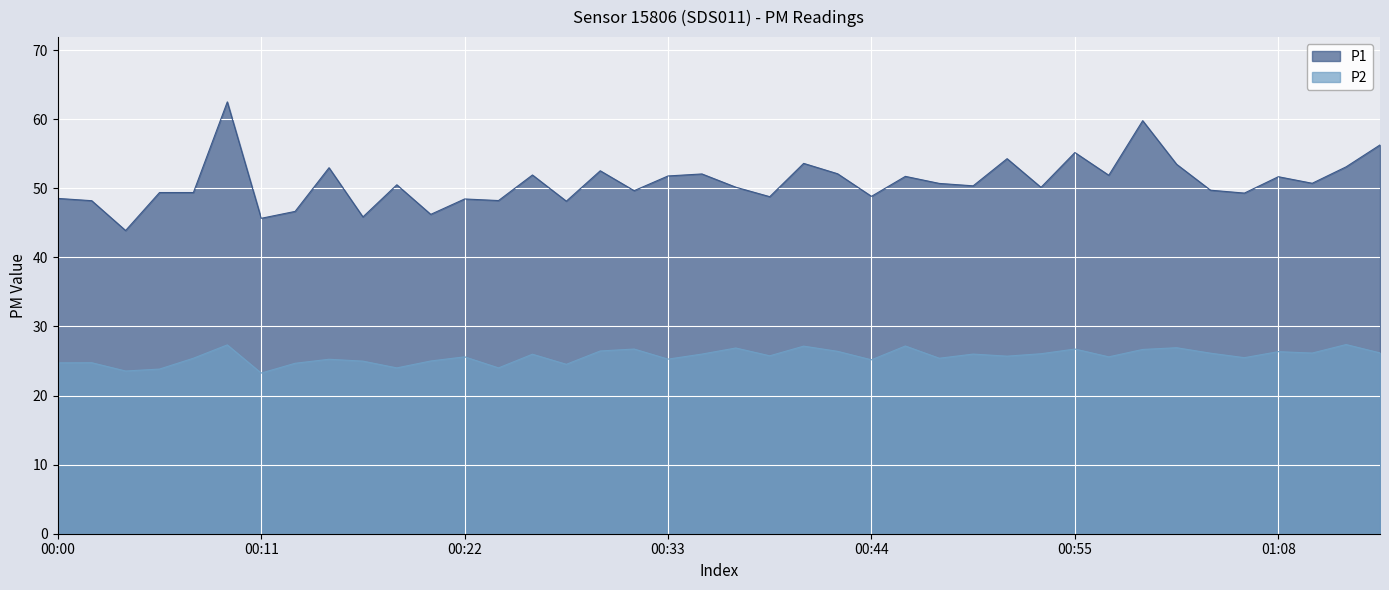

Rank the series at 00:15 from lowest to highest value.

P2, P1